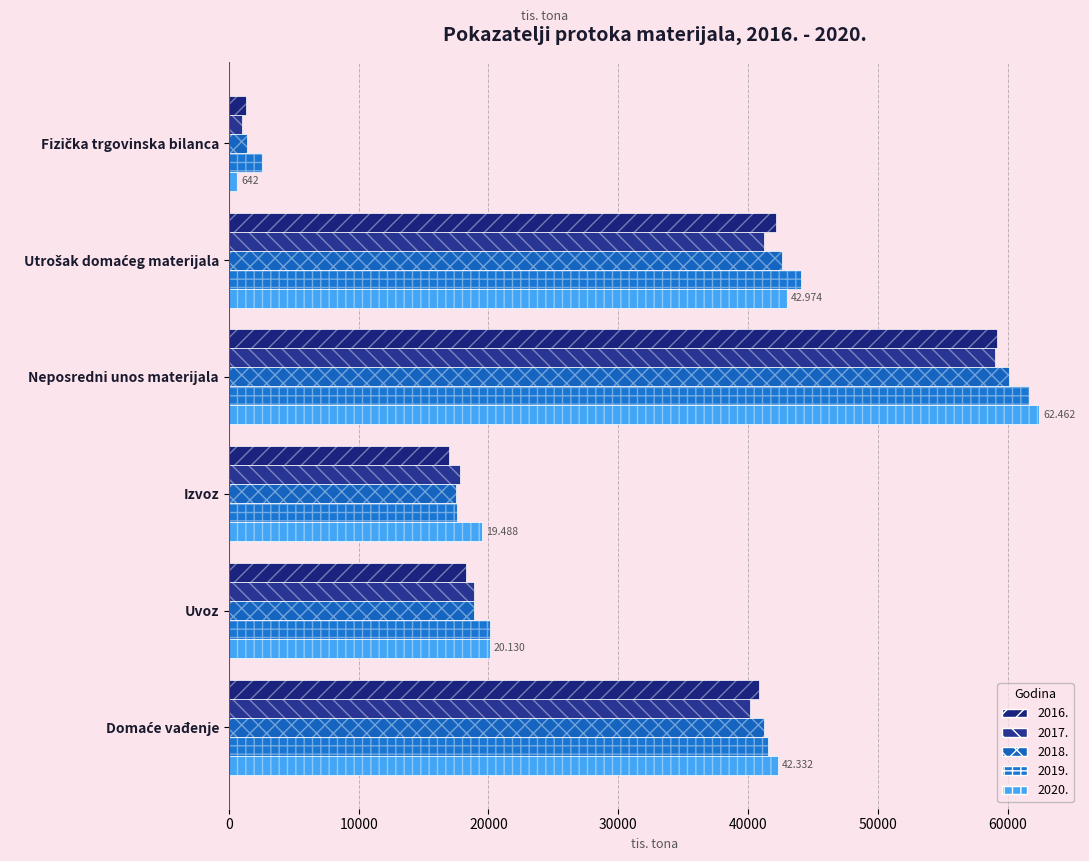

Which category has the lowest value across all series?

Fizička trgovinska bilanca